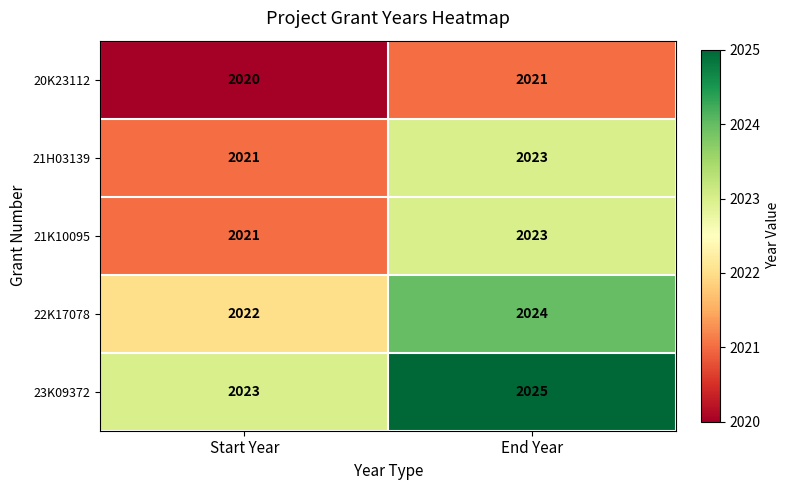

What is the sum of the 23K09372 values at Start Year and End Year?

4048